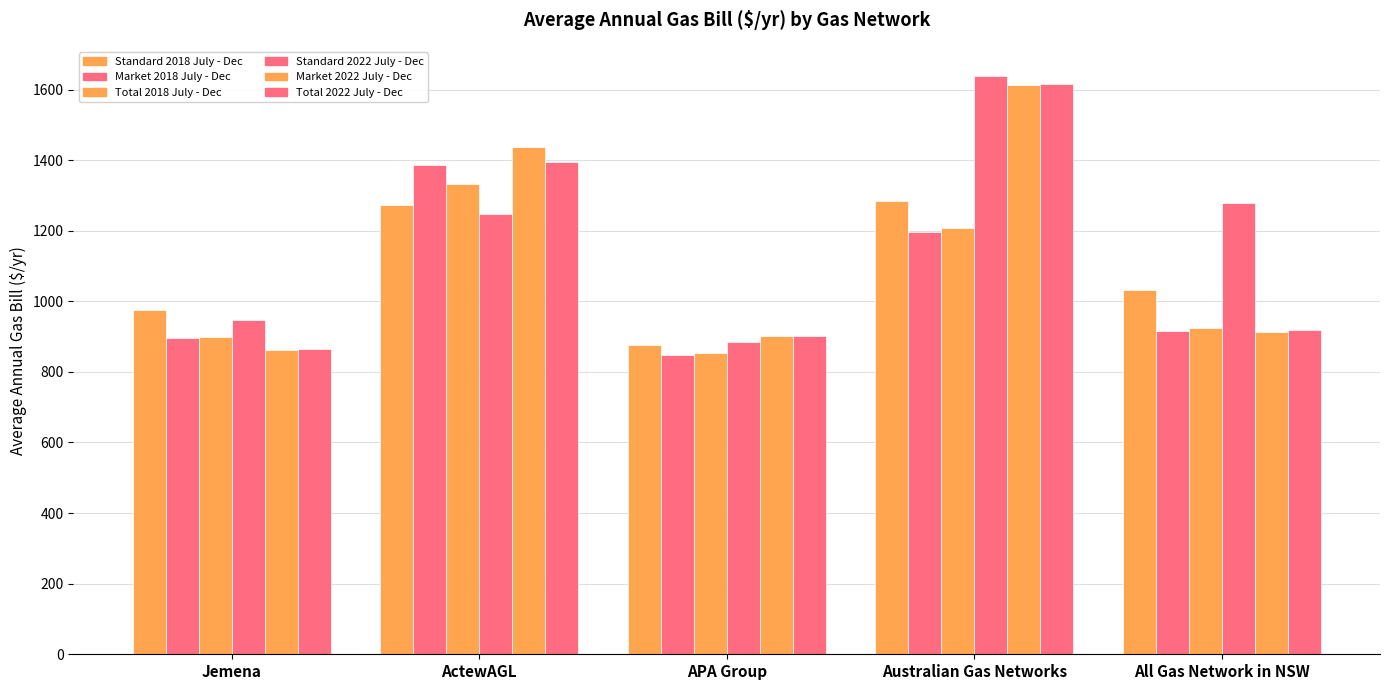

What value does the Total 2018 July - Dec series have at APA Group?

853.8